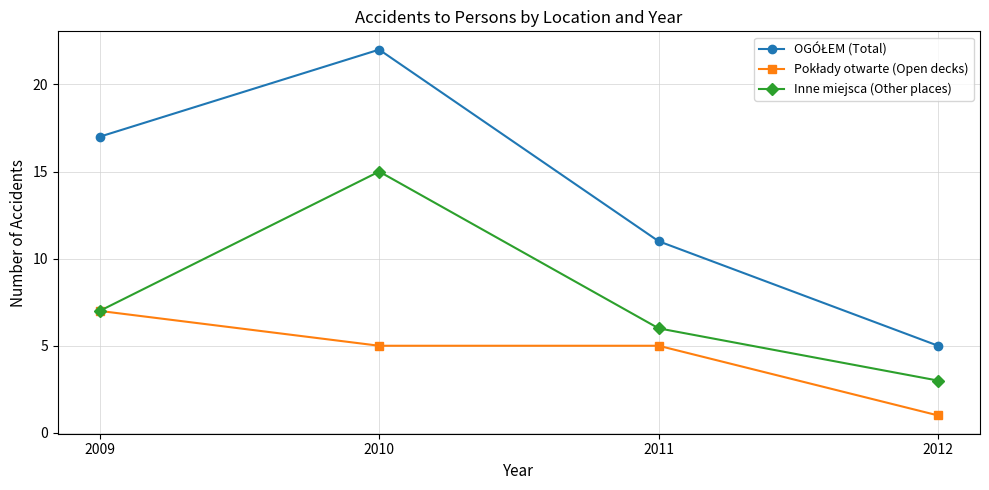

What is the maximum value shown in the chart?

22